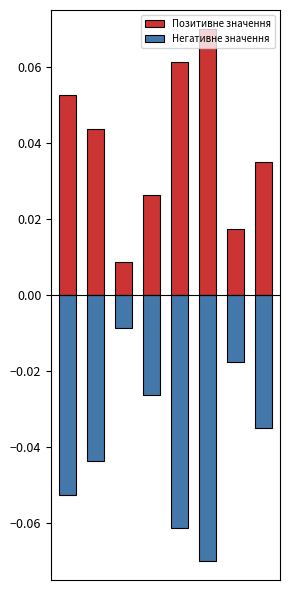

What are all the series names shown in the legend?

Позитивне значення, Негативне значення